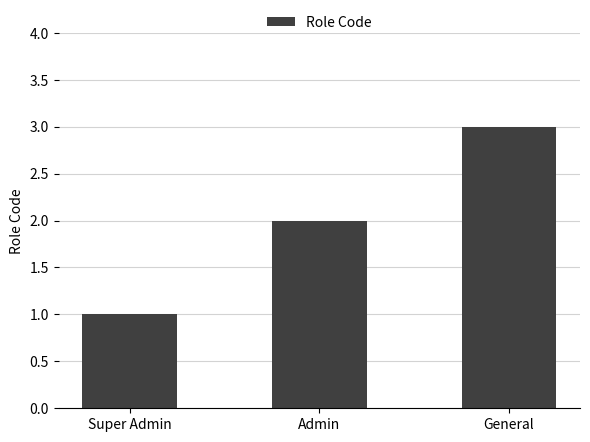

What is the average value?

2